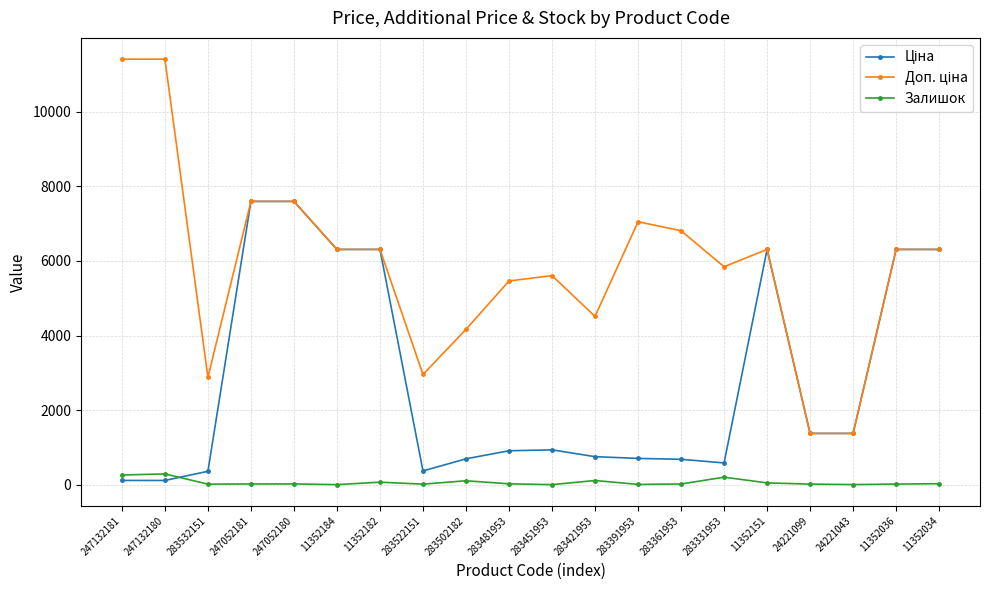

What is the maximum value shown in the chart?

11410.0